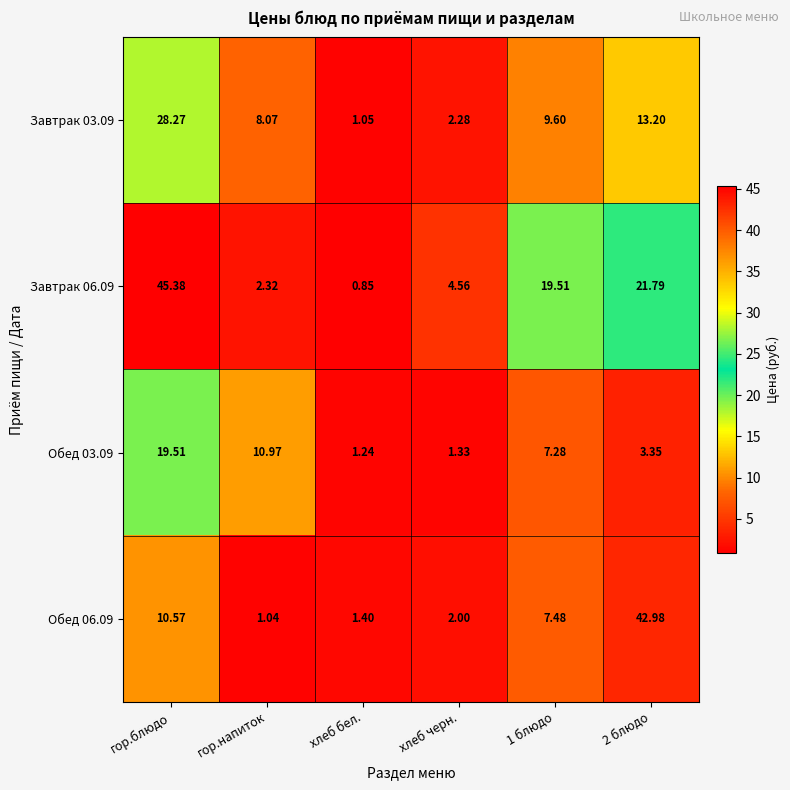

At which category is the sum across all series the highest?

гор.блюдо